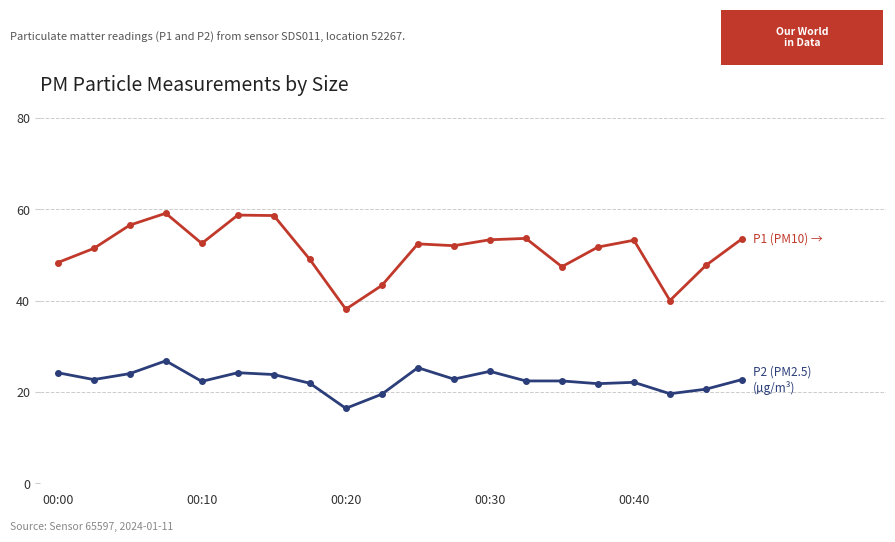

What is the minimum value shown in the chart?

16.4